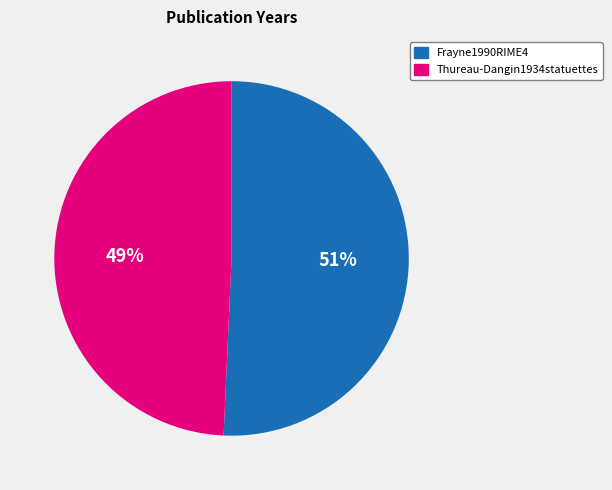

Is there a majority slice in this chart?

Yes